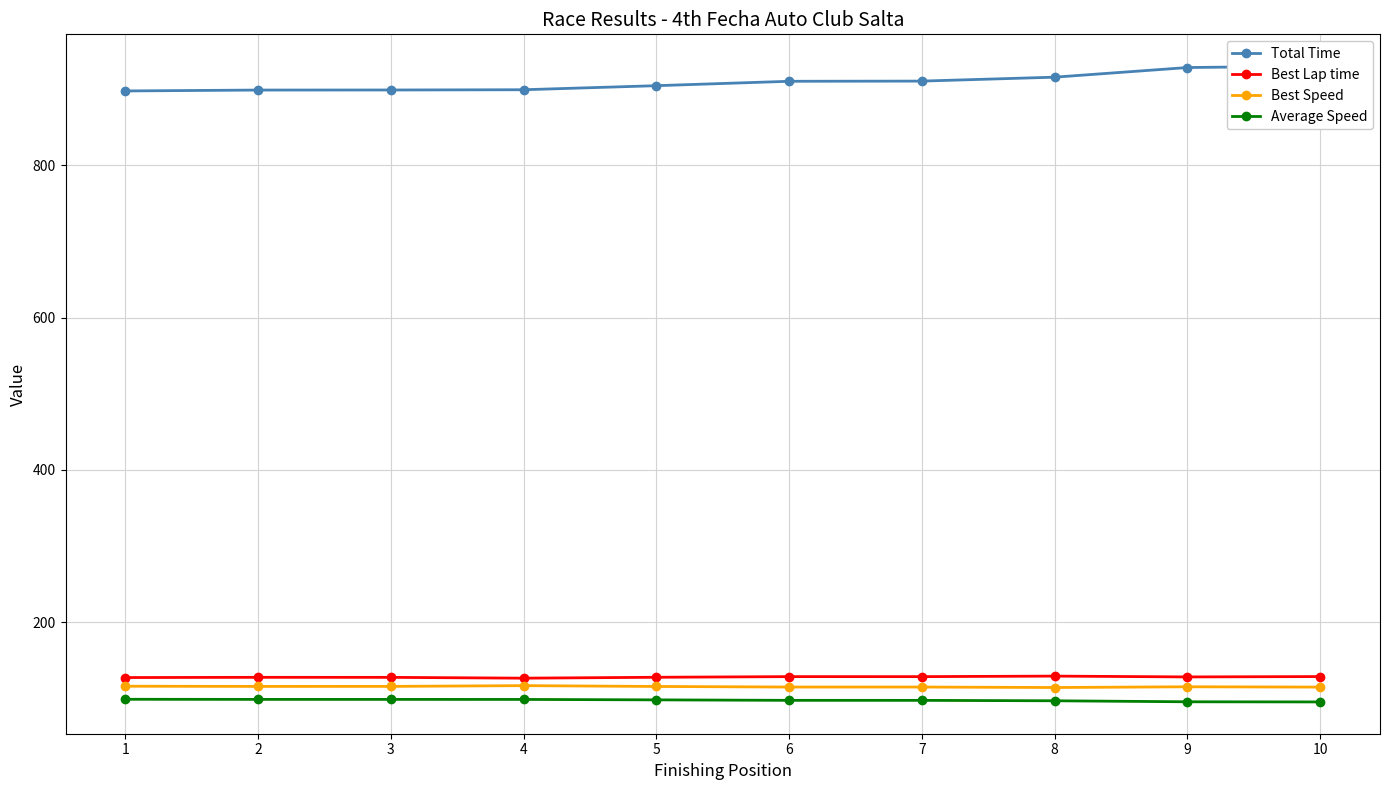

Reading left to right, extract all data points from this chart.

Total Time: 897.4	898.5	898.6	898.9	904.3	910.0	910.3	915.5	928.1	929.9
Best Lap time: 127.4	127.7	127.7	126.6	127.8	128.7	128.6	129.3	128.3	128.7
Best Speed: 116.1	115.8	115.8	116.8	115.7	115.0	115.0	114.4	115.3	114.9
Average Speed: 98.9	98.8	98.8	98.7	98.1	97.5	97.5	97.0	95.6	95.4